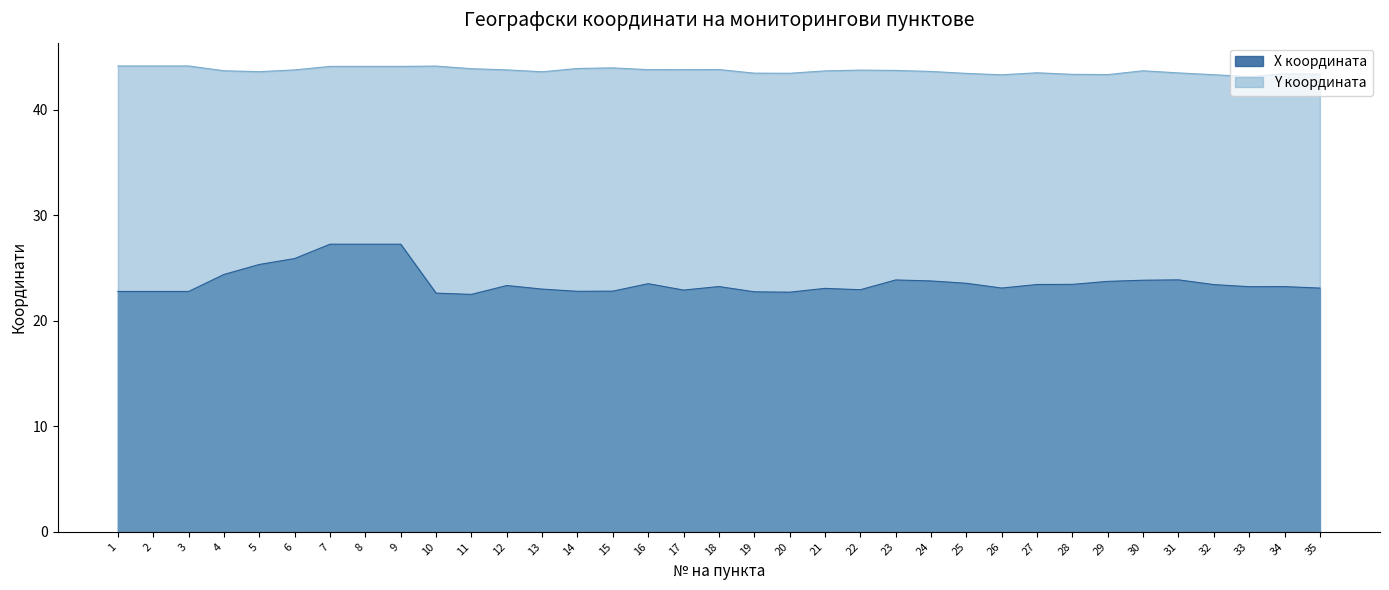

List the series in order of their peak value, lowest first.

X координата, Y координата